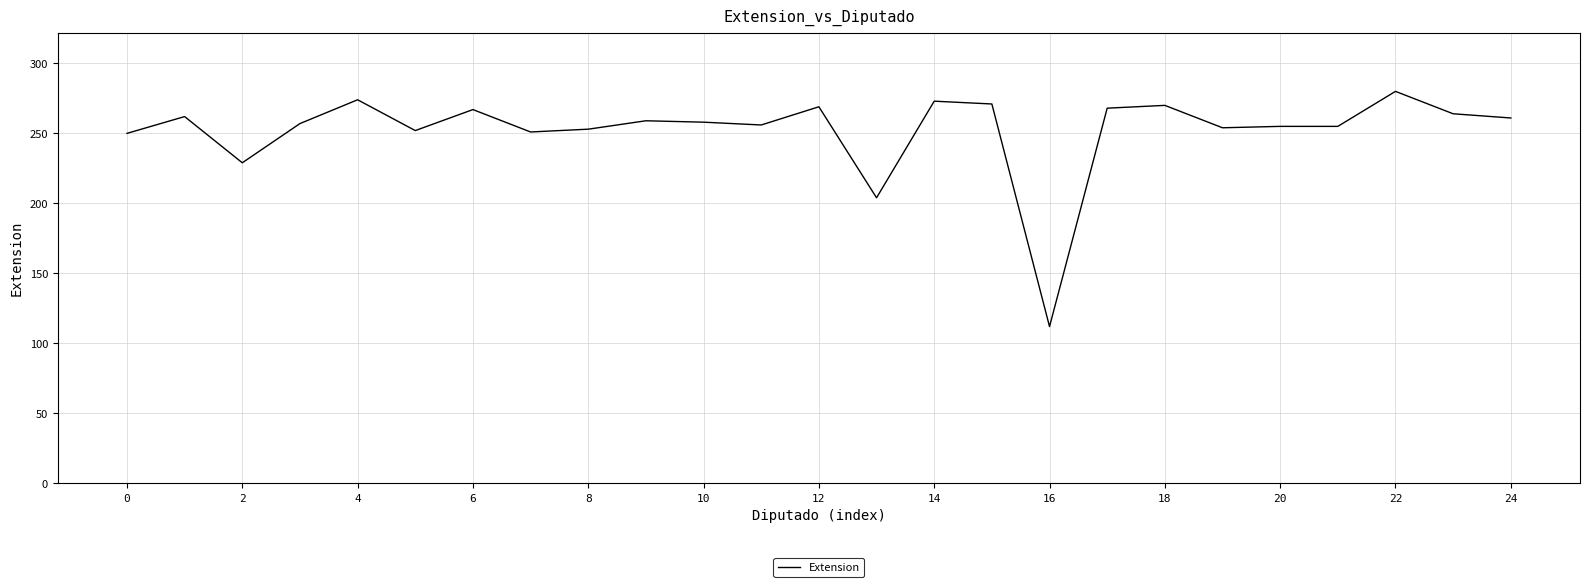

What is the smallest value displayed?

112